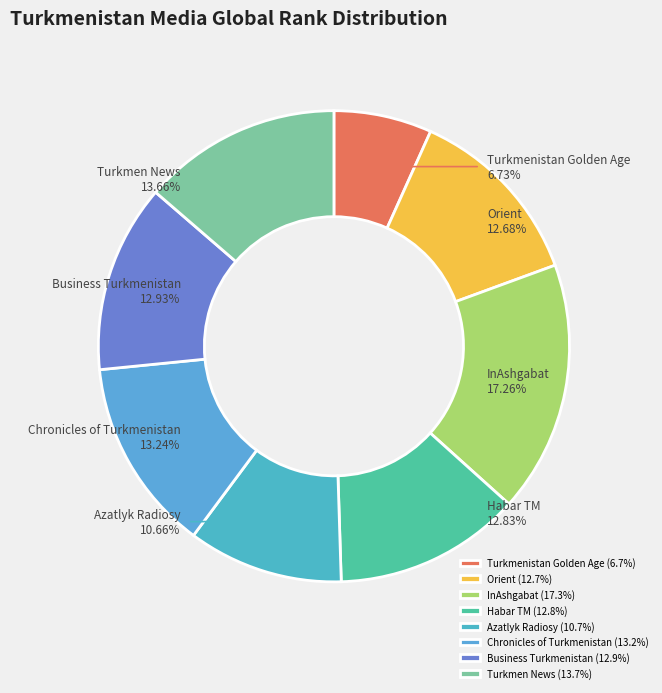

How many slices are in this pie chart?

8